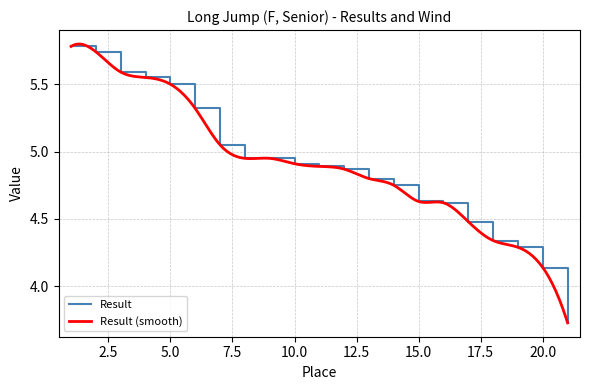

At which category does the chart reach its peak across all series?

1